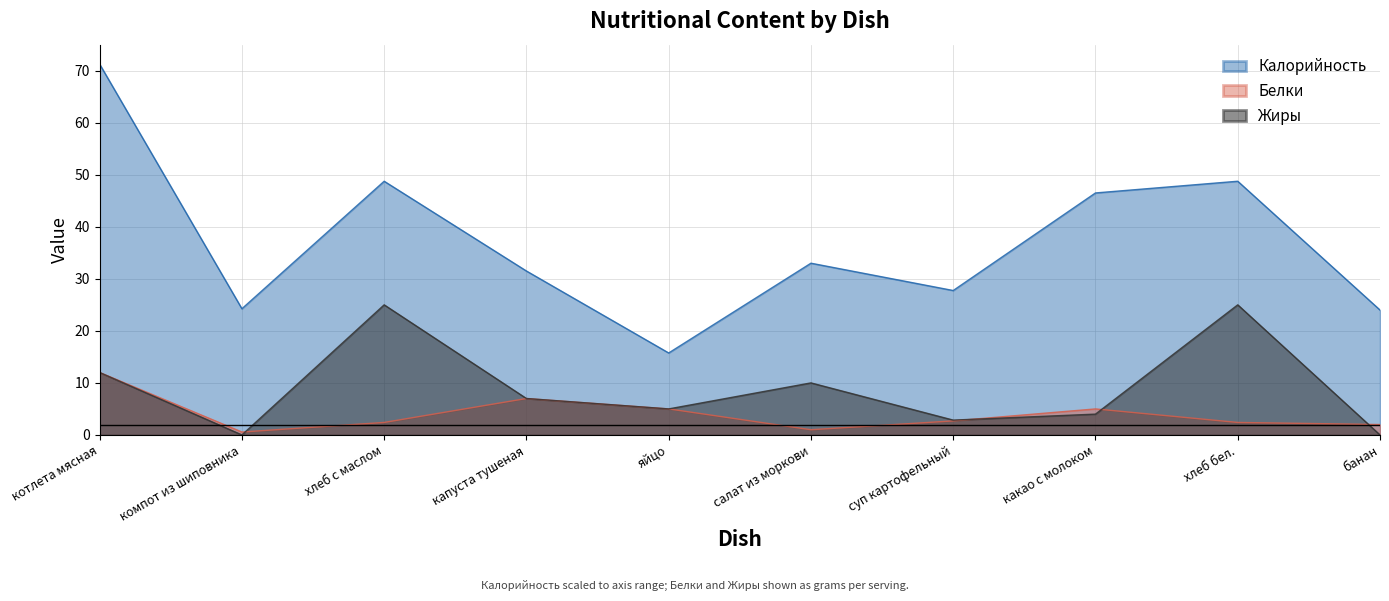

True or false: Калорийность has a value of 10.9 at салат из моркови.

False